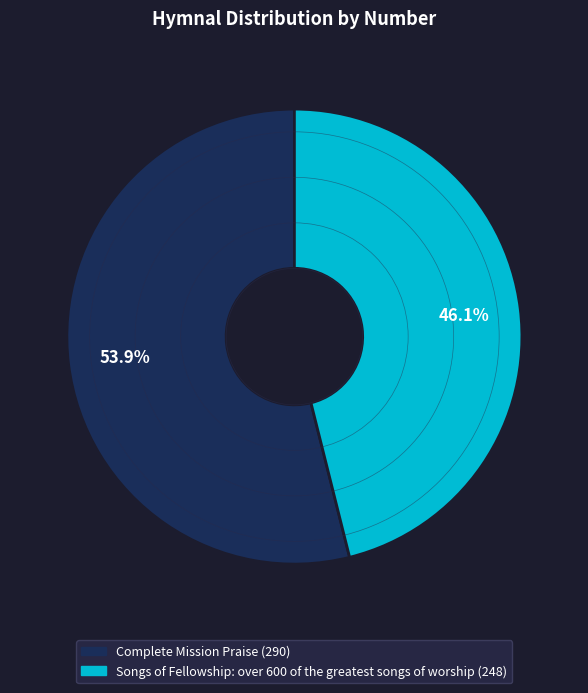

Which category has the smallest portion of the pie?

Songs of Fellowship: over 600 of the greatest songs of worship